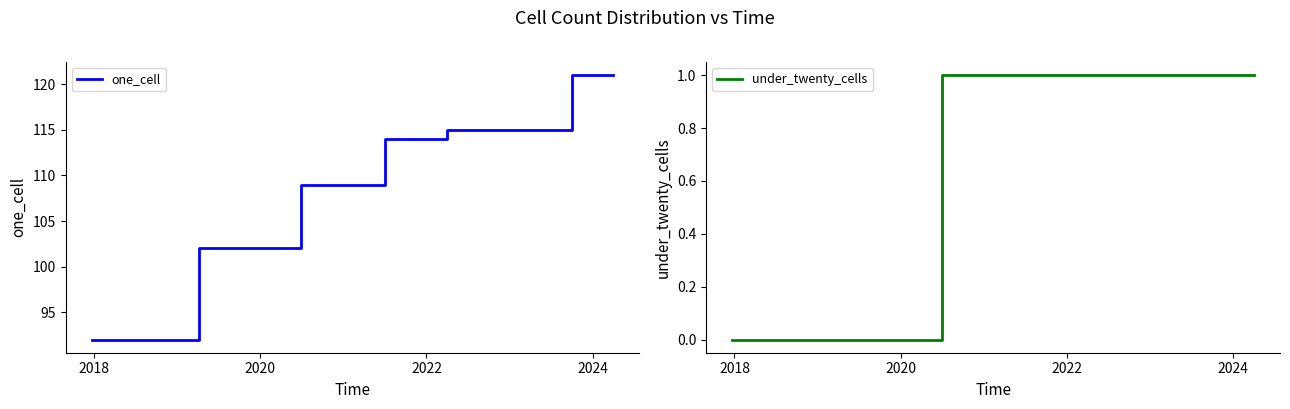

True or false: one_cell has more than 2 points higher than both neighbors.

False